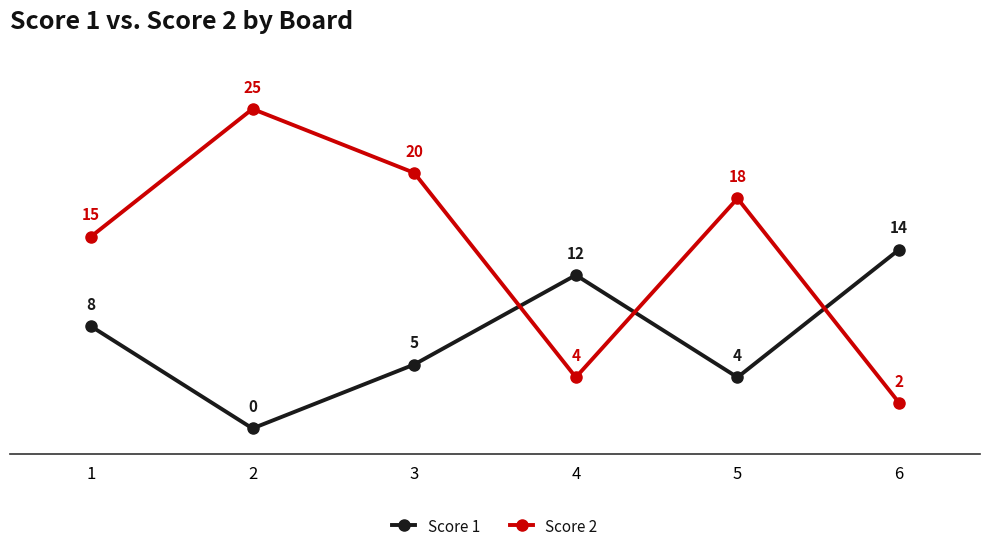

Count the number of categories in the chart.

6